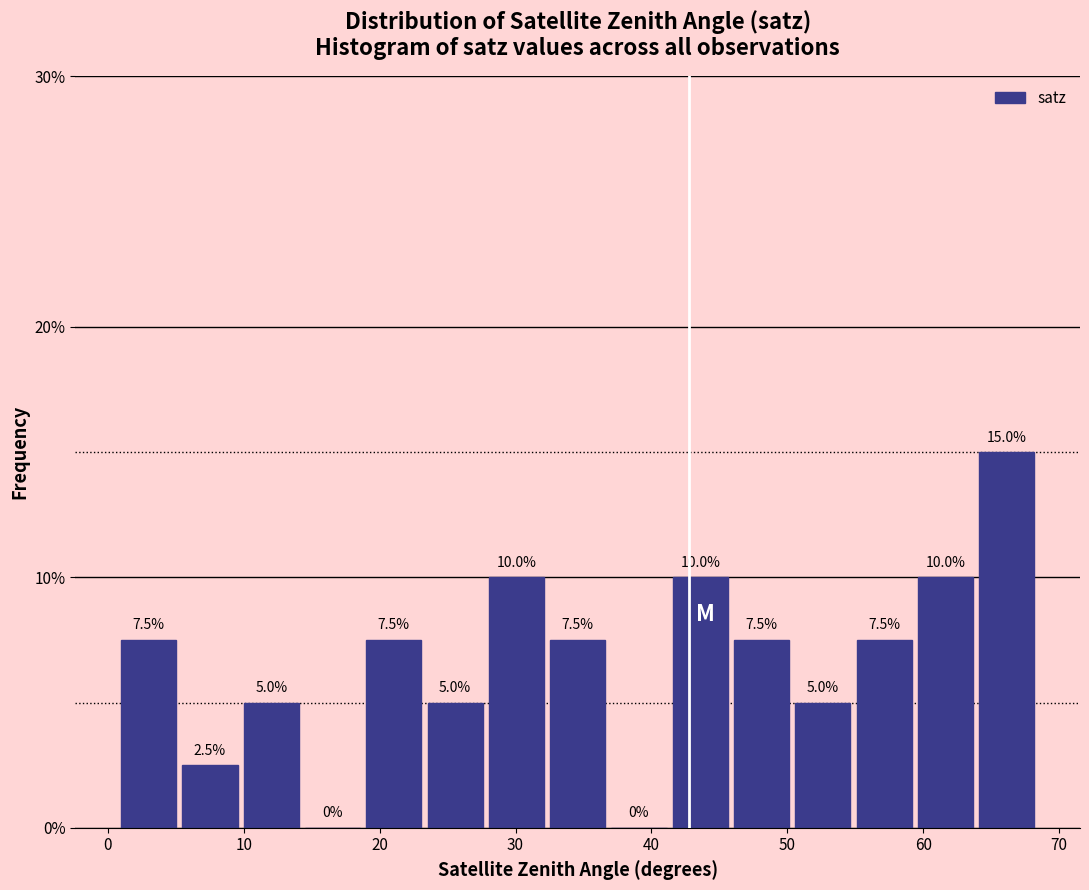

How tall is the bar that spans 19 to 23 on the x-axis? The bar edges are not printed on the chart, so give them approximately, as read against the axis.

7.5